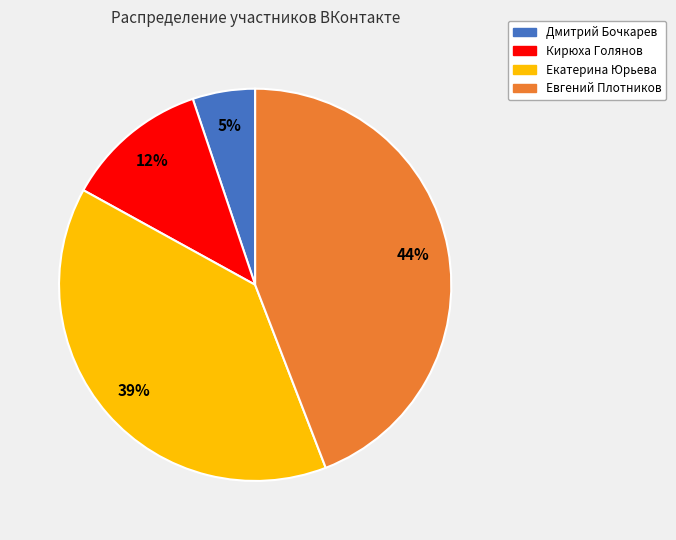

The Екатерина Юрьева slice represents 29% of the pie. True or false?

False